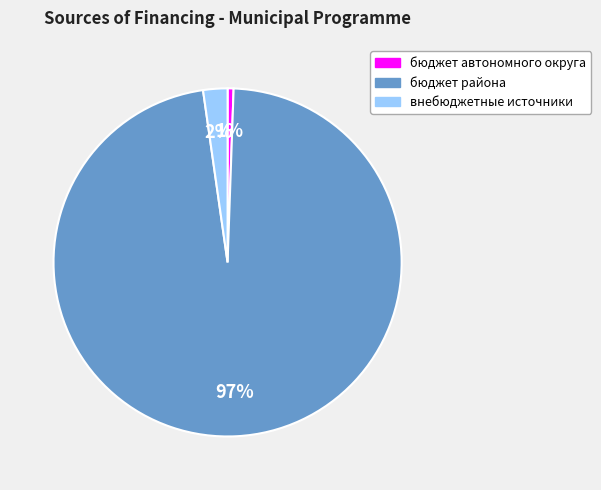

To the nearest percent, what is the combined percentage of внебюджетные источники and бюджет автономного округа?

3%